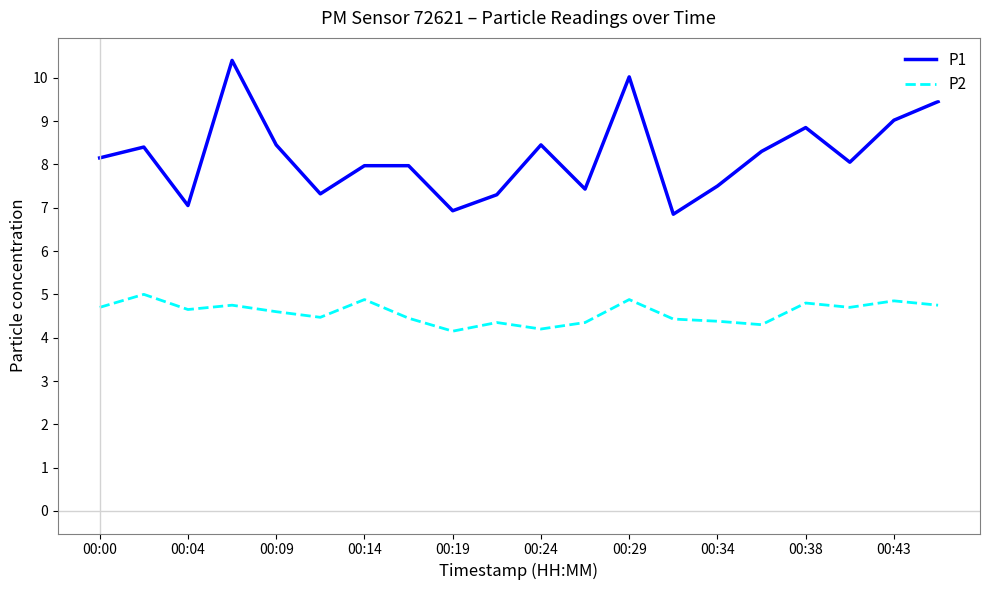

Rank the series by their average value, from highest to lowest.

P1, P2